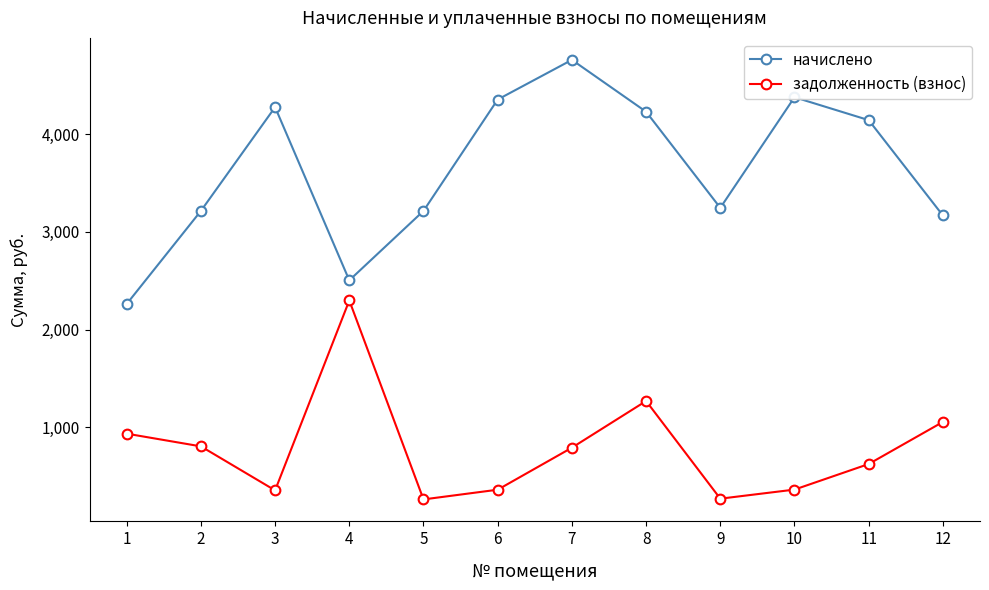

Which series has the largest total across all categories?

начислено